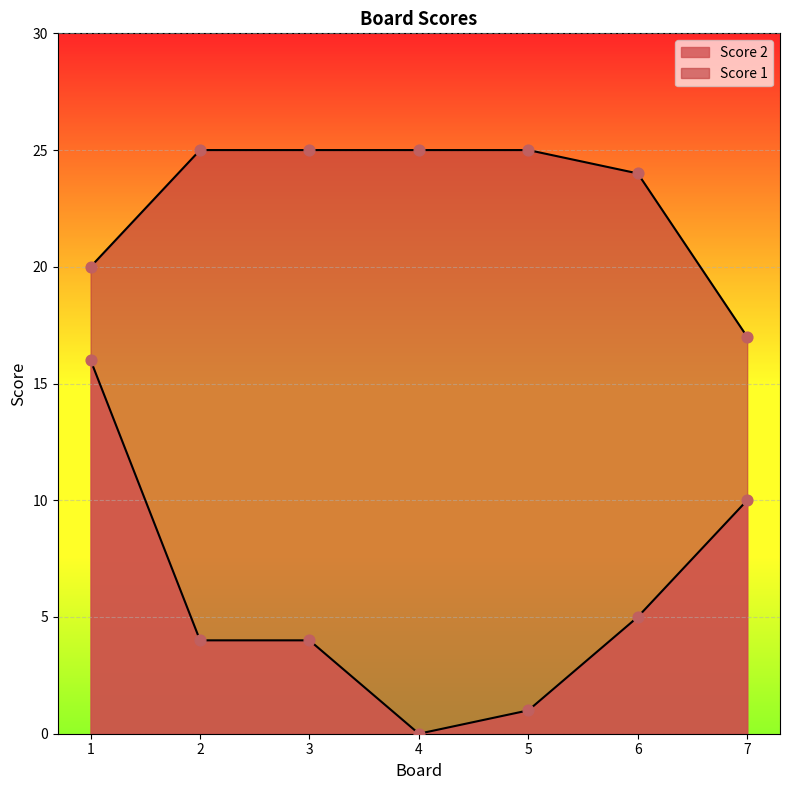

Which series has the largest Y range (max minus min)?

Score 2